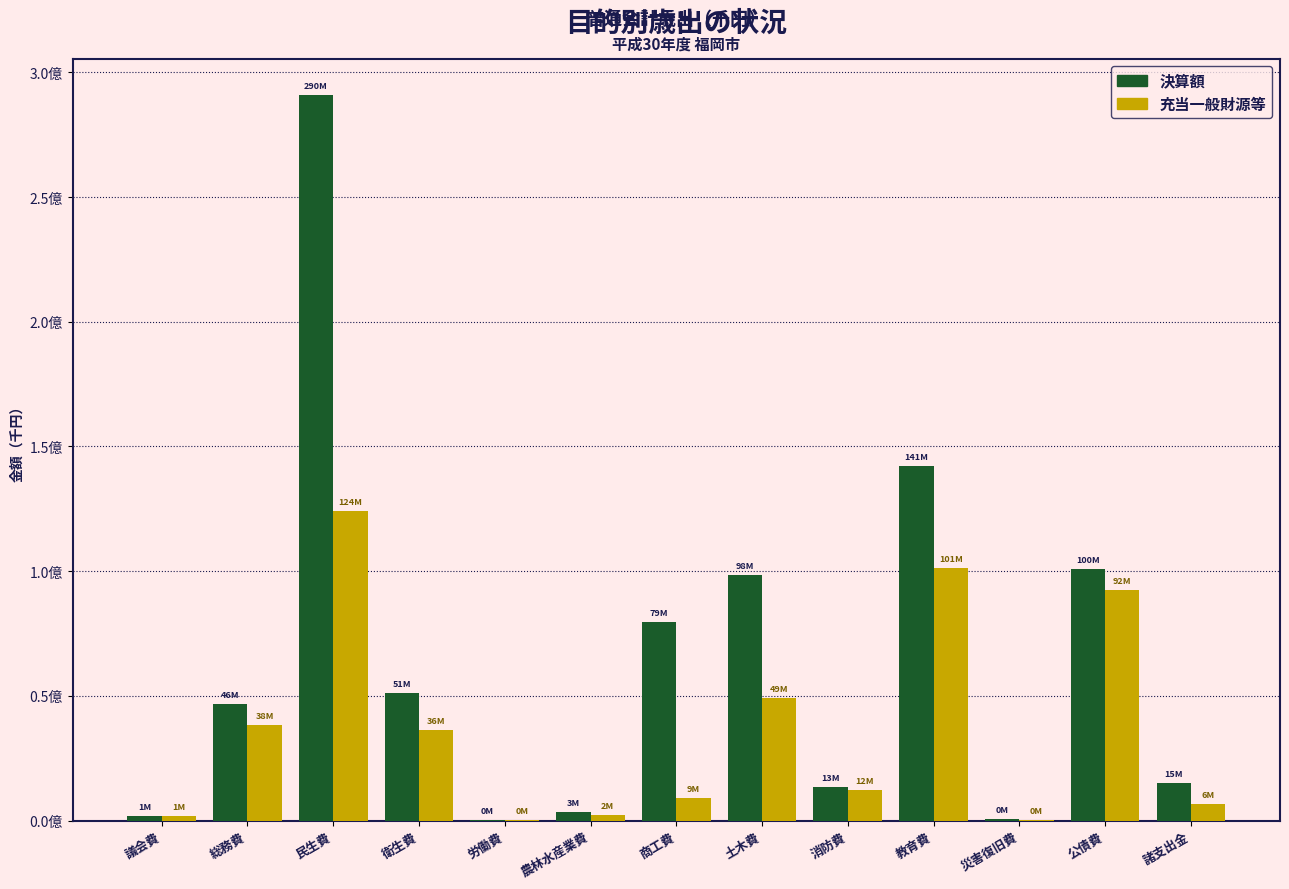

What is the average value of the 充当一般財源等 series?

36445374